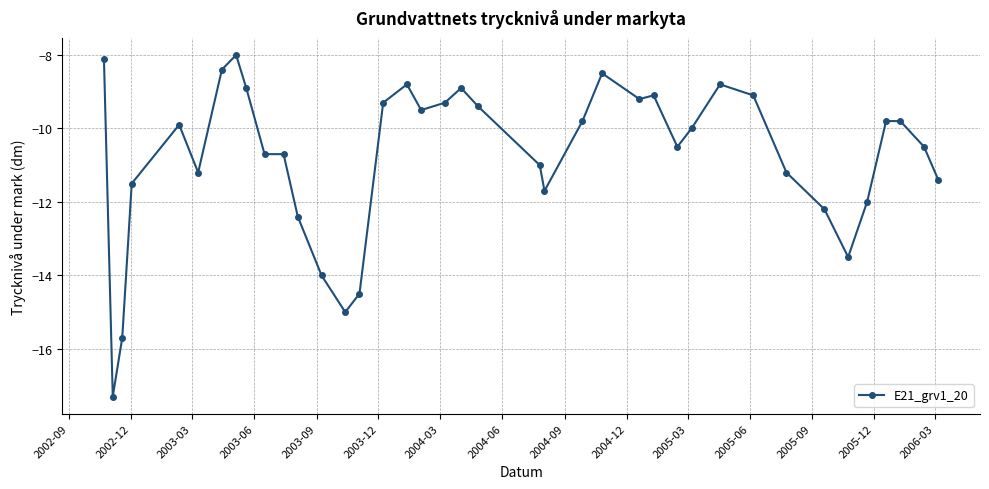

What is the average value?

-10.8